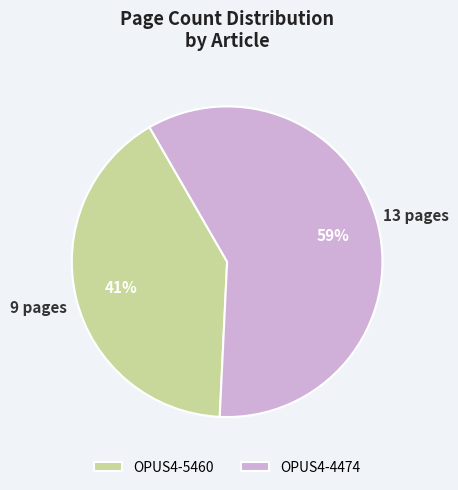

Count the number of slices in the pie.

2